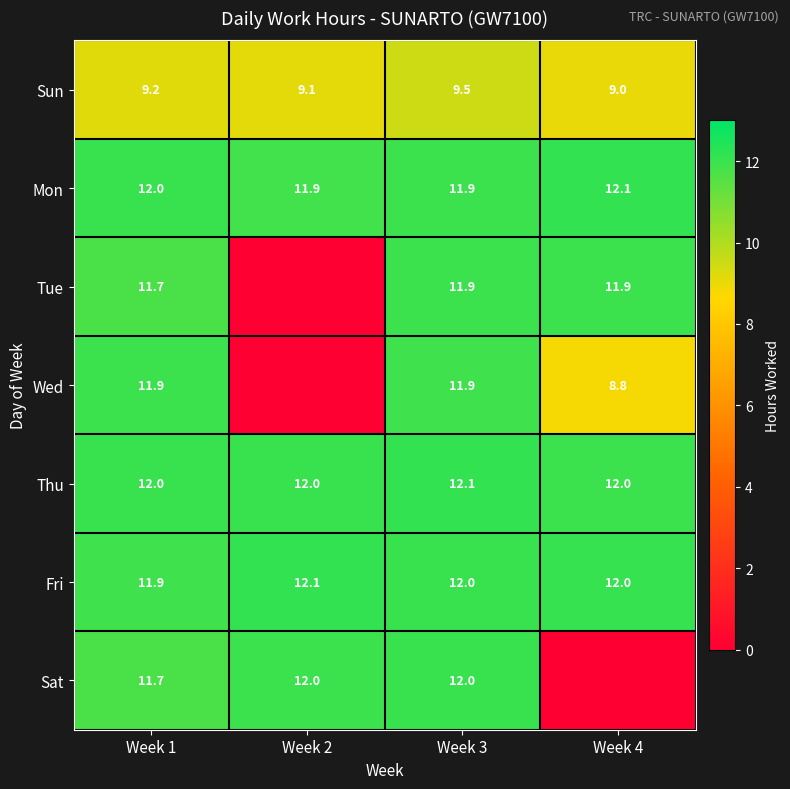

Count the Thu values in the range 12 to 13.

4